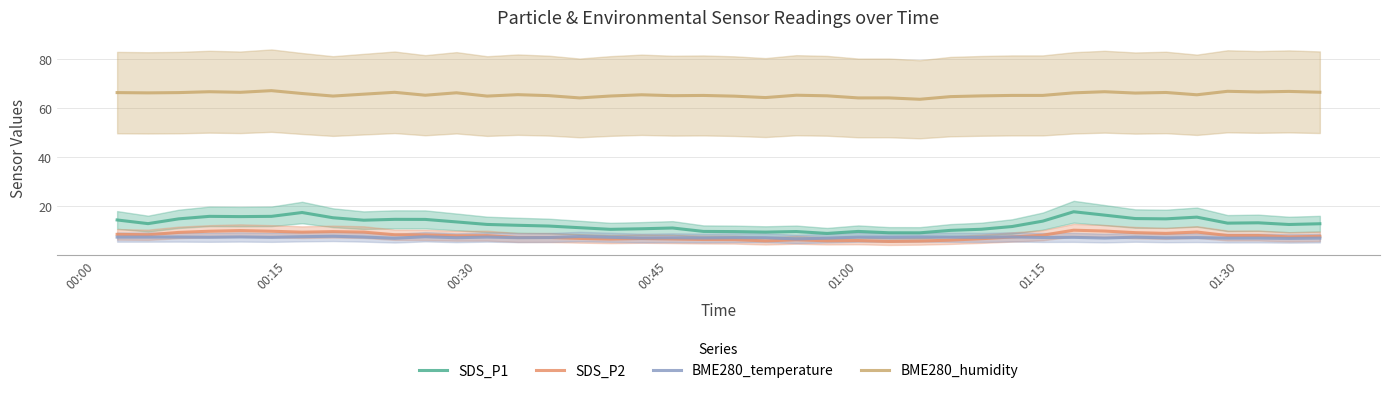

What is the difference between the second highest and minimum values in the SDS_P1 series?

8.5